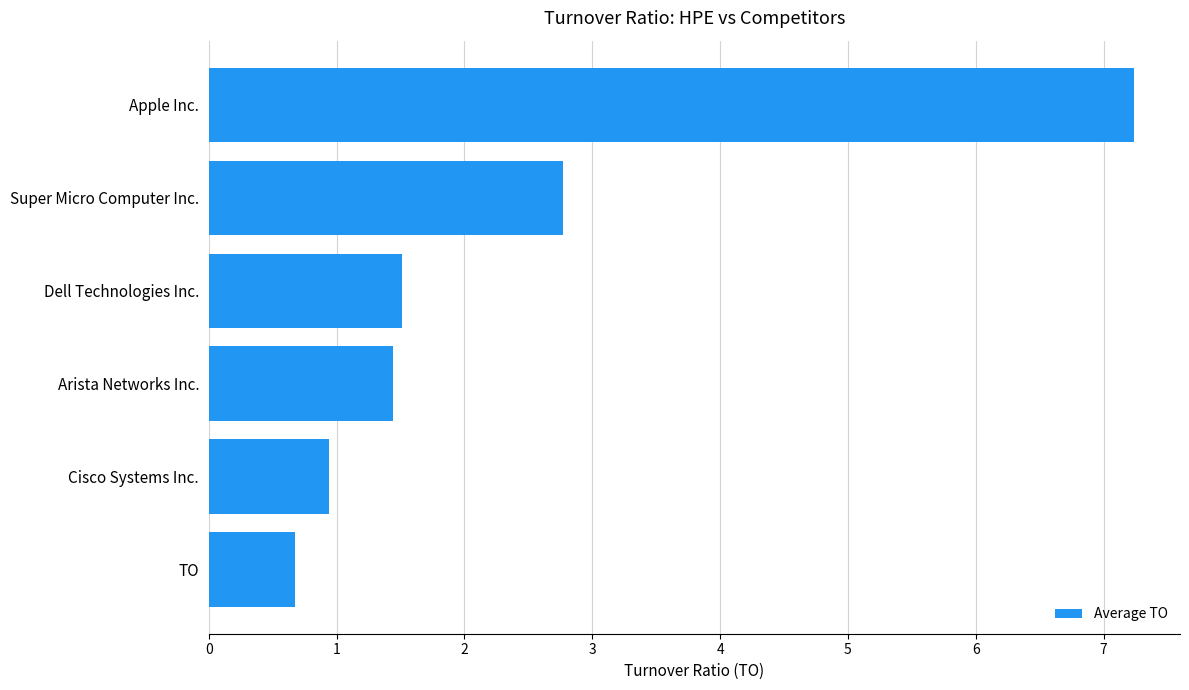

What is the difference between the maximum and minimum values?

6.6